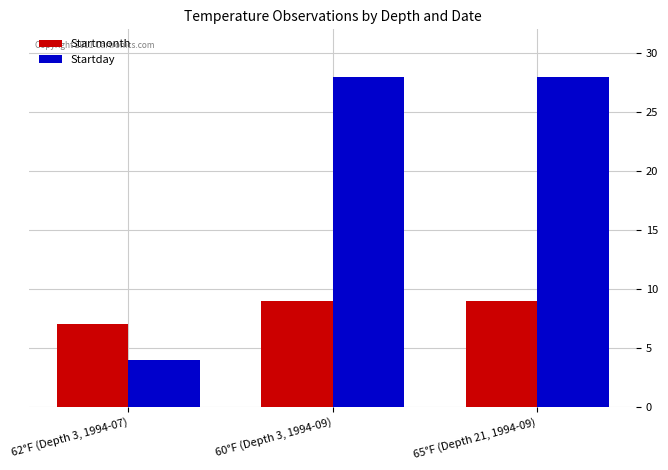

Is the value of Startmonth at 60°F (Depth 3, 1994-09) greater than the value of Startday at 65°F (Depth 21, 1994-09)?

No